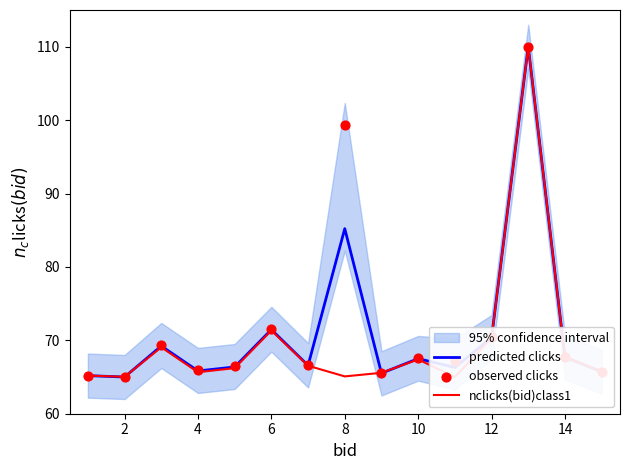

Which series reaches the maximum Y coordinate?

predicted clicks